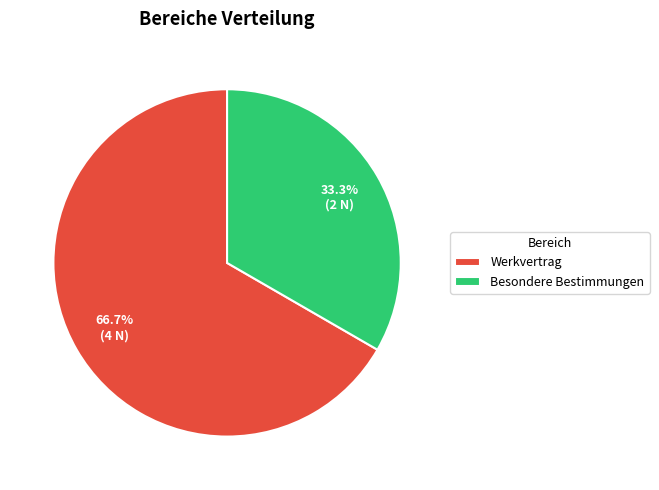

Which has a higher value, Werkvertrag or Besondere Bestimmungen?

Werkvertrag